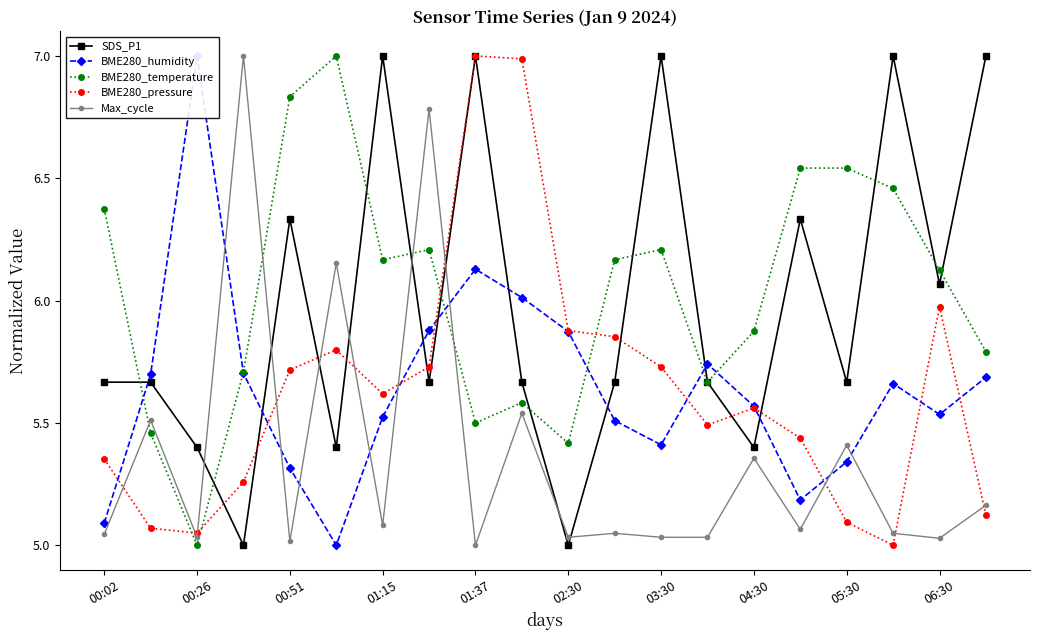

The value of SDS_P1 at 00:02 is 8.5. True or false?

False